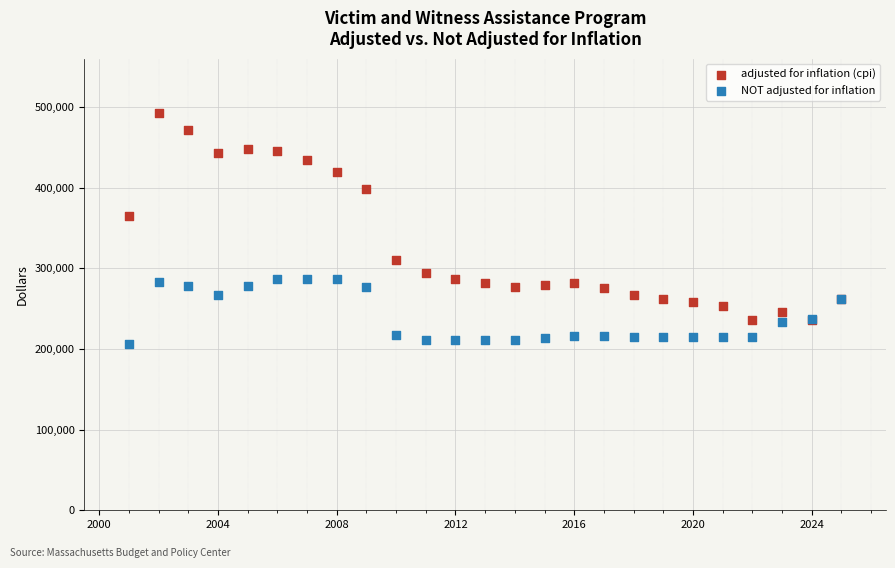

Which series contains the highest Y value?

adjusted for inflation (cpi)